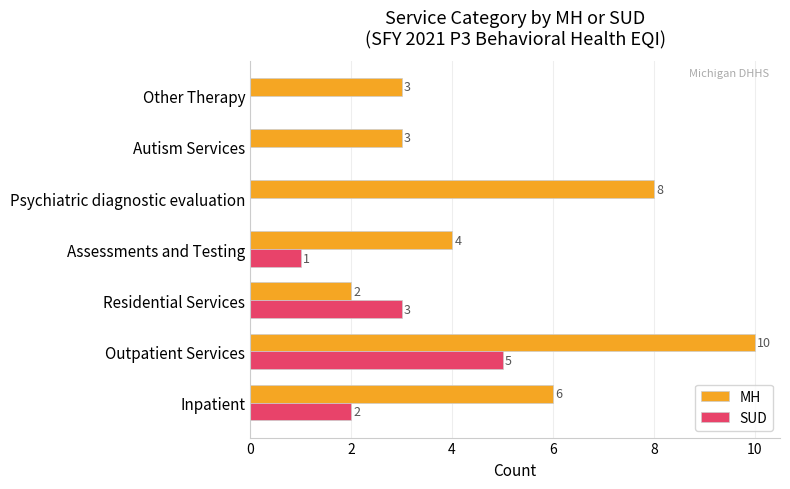

True or false: SUD has a value of 0 at Other Therapy.

True